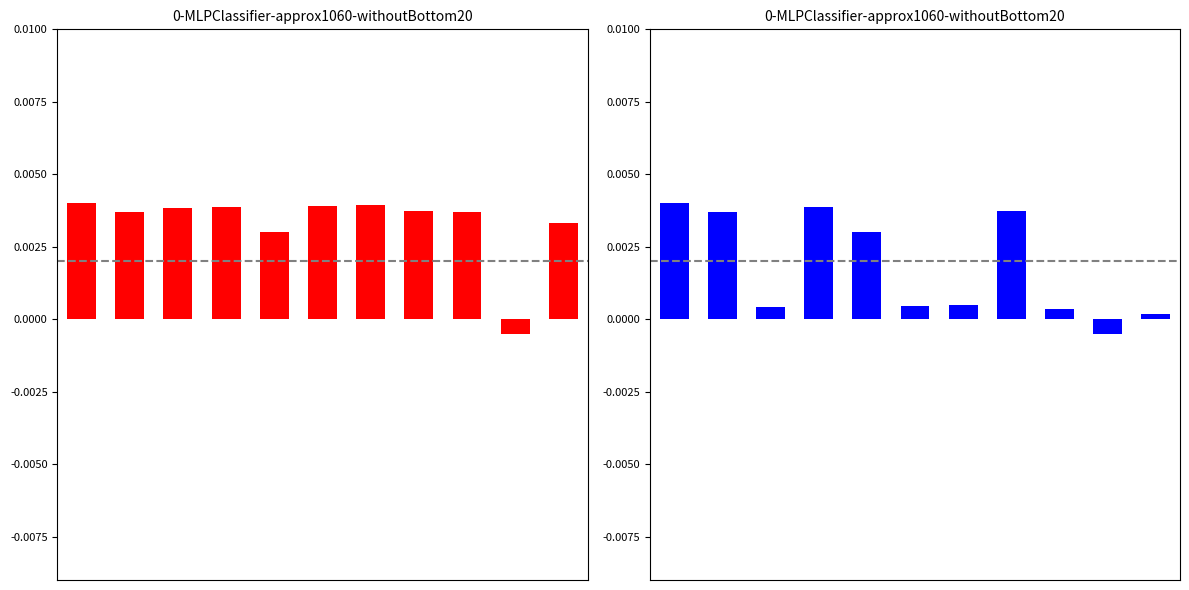

List the labels in order of eBook & Hardcover value, largest first.

0, 6, 5, 3, 2, 7, 1, 8, 10, 4, 9